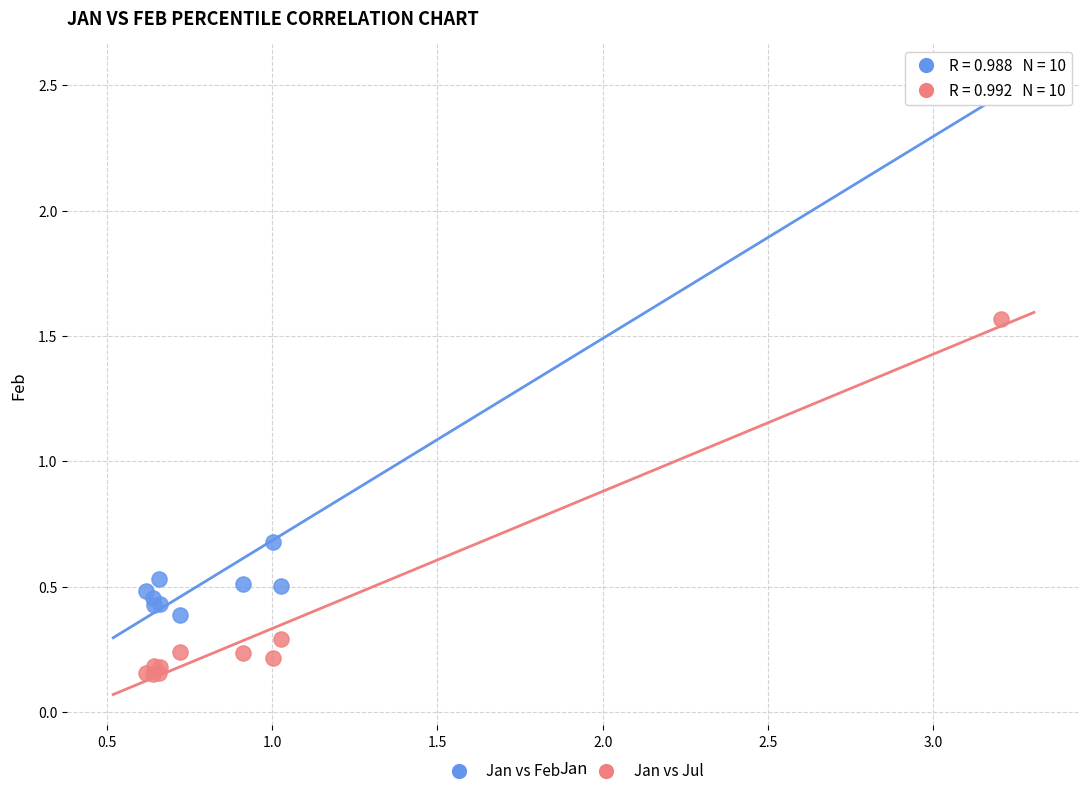

Across all series, what Y value is closest to 1?

0.7